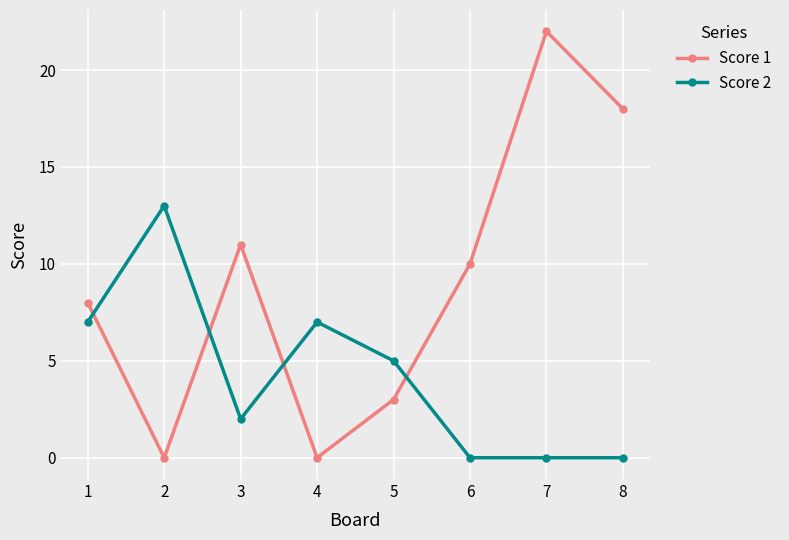

What is the value of the Score 1 point at the 6th from the left?

10